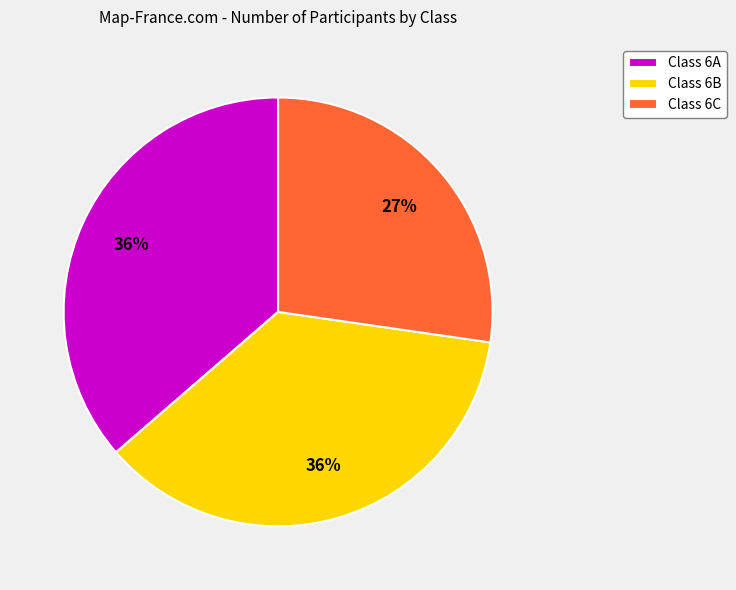

True or false: Class 6B accounts for 36% of the total.

True